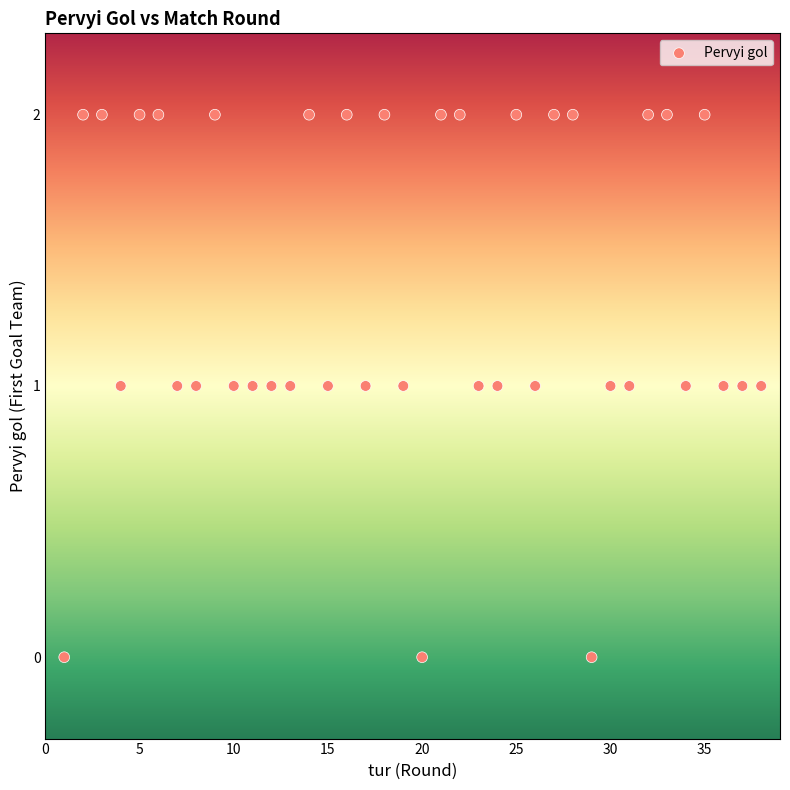

What is the range of X values (max minus min)?

37